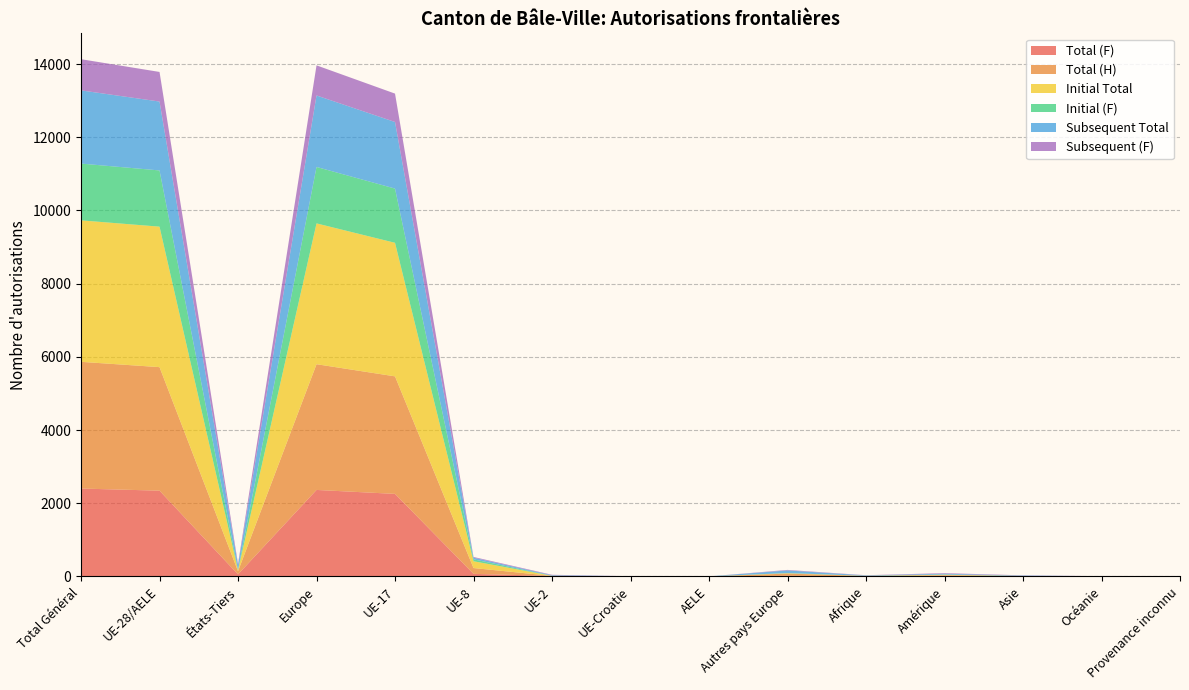

Reading right to left, transcribe all the data shown in this chart.

Total (F): 0	1	8	22	7	20	1	0	15	72	2257	2365	58	2345	2403
Total (H): 0	3	4	13	7	60	0	4	1	159	3211	3435	87	3375	3462
Initial Total: 0	0	2	13	3	9	1	0	2	186	3649	3847	27	3838	3865
Initial (F): 0	0	1	6	2	6	1	0	2	52	1481	1542	15	1536	1551
Subsequent Total: 0	4	10	22	11	71	0	4	14	45	1819	1953	118	1882	2000
Subsequent (F): 0	1	7	16	5	14	0	0	13	20	776	823	43	809	852